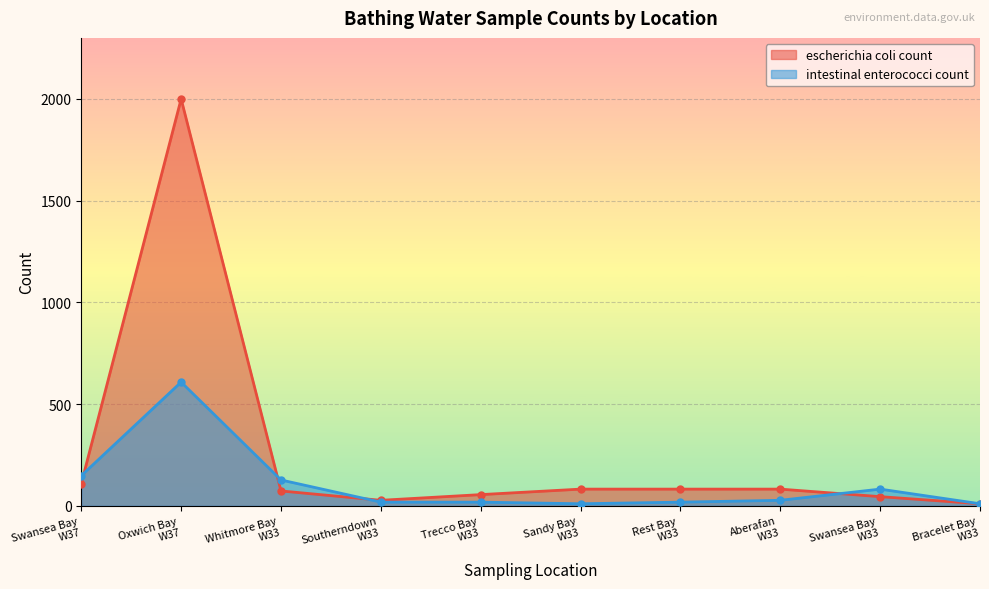

After their last crossing, which series has the higher values: intestinal enterococci count or escherichia coli count?

intestinal enterococci count